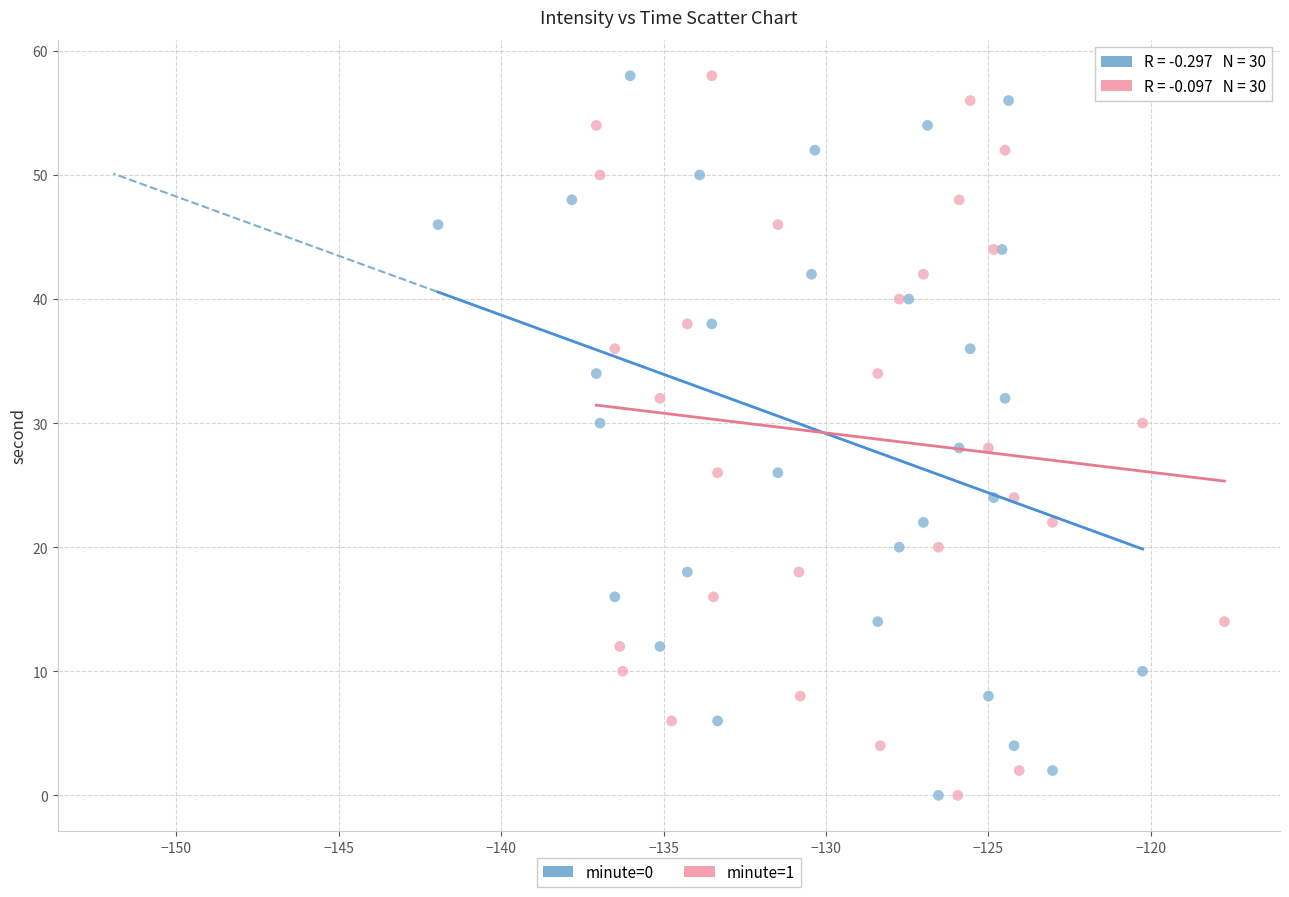

What are all the series names shown in the legend?

minute=0, minute=1